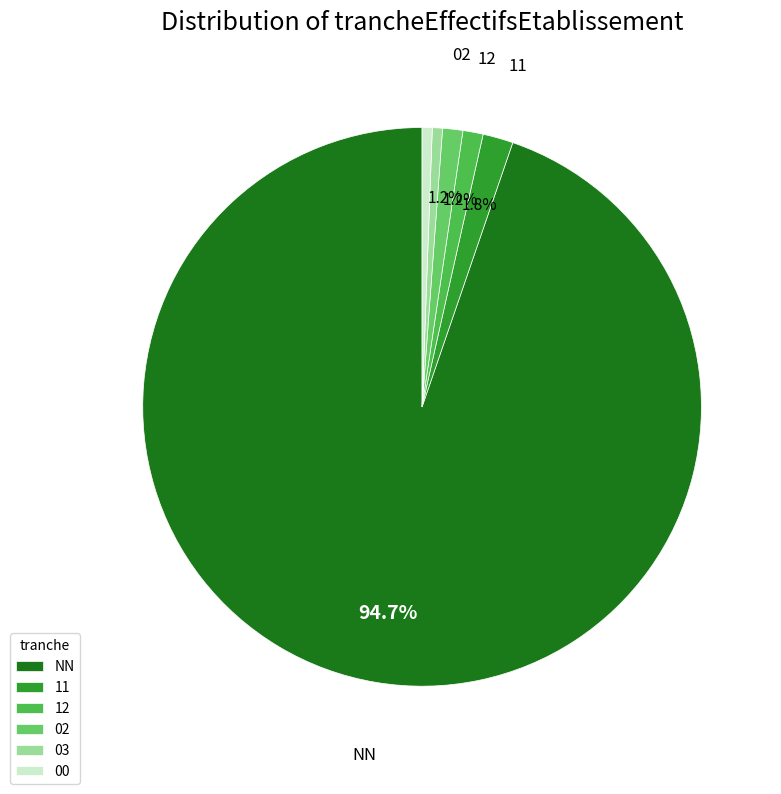

How many slices are in this pie chart?

6